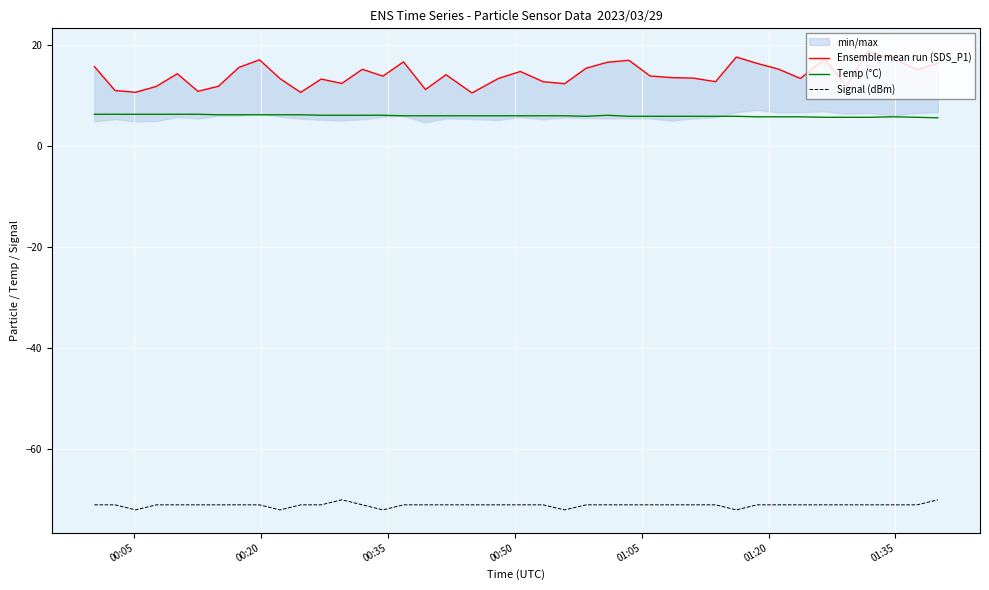

How many data points in Signal (dBm) are above -71?

2